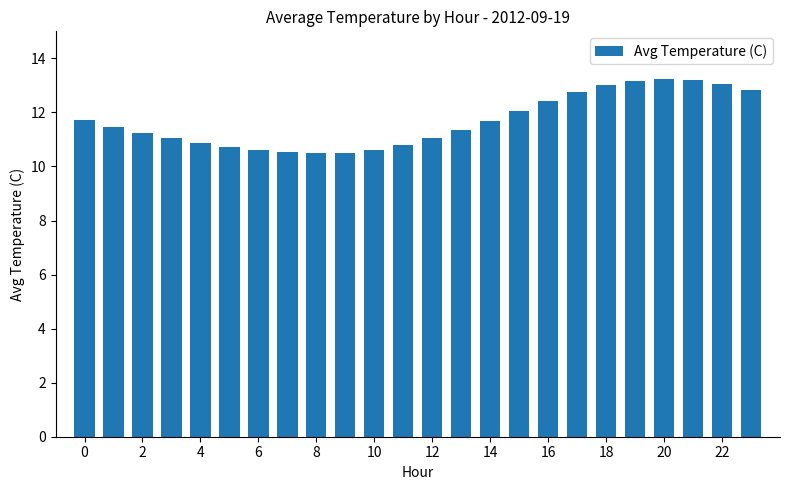

What is the smallest value displayed?

10.5